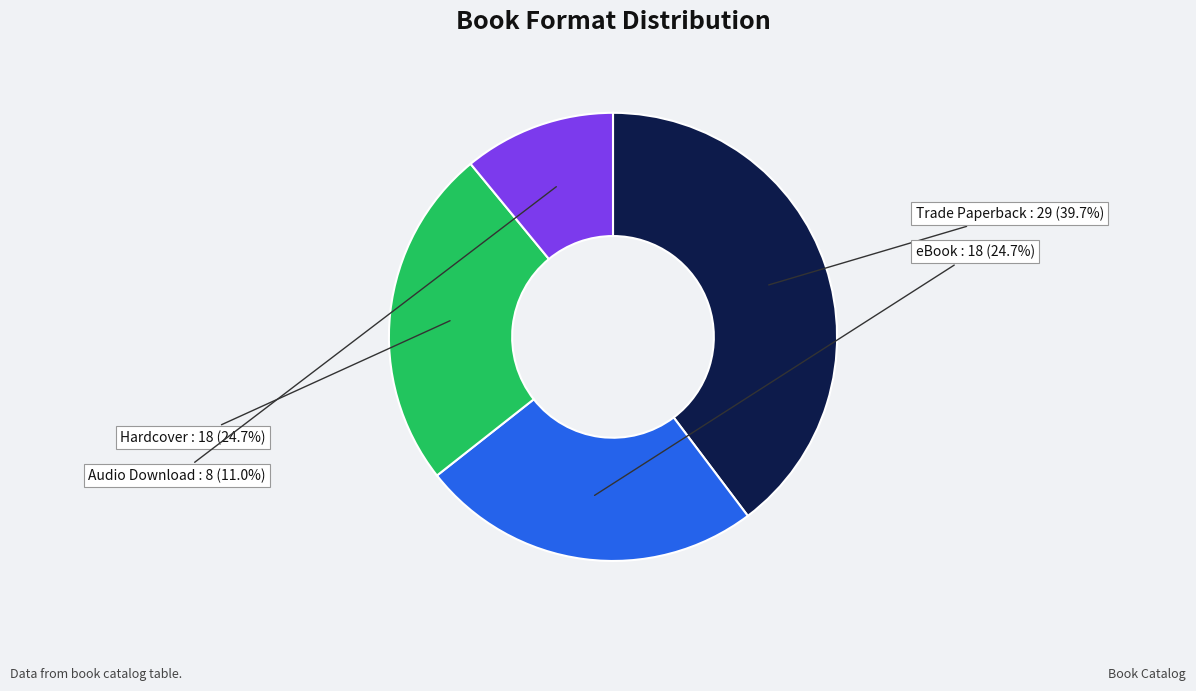

To the nearest percent, what is the combined percentage of Audio Download and Trade Paperback?

51%